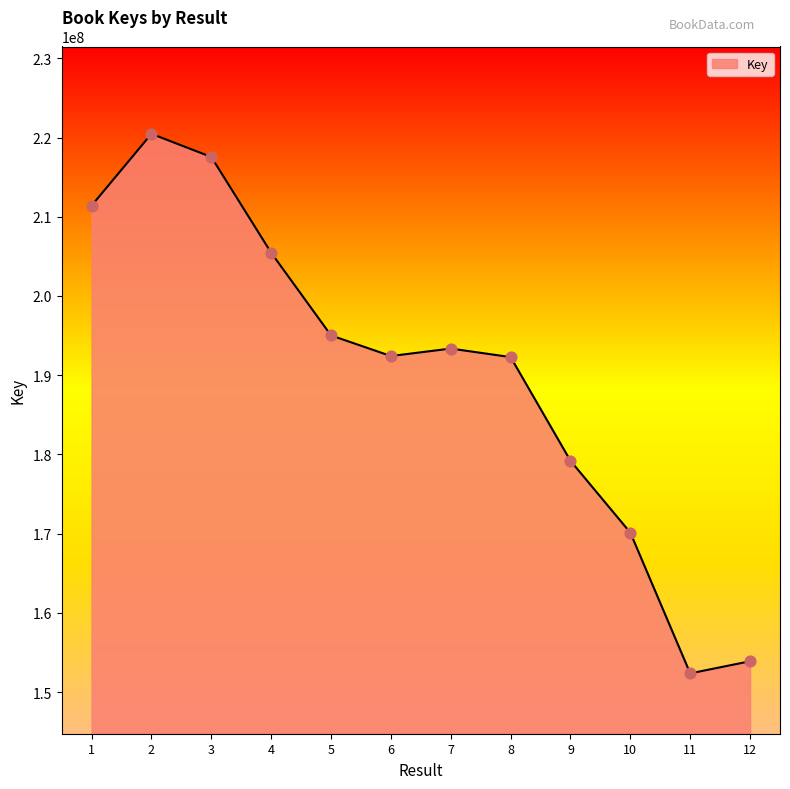

What is the ratio of the value at 7 to the value at 2?

0.9